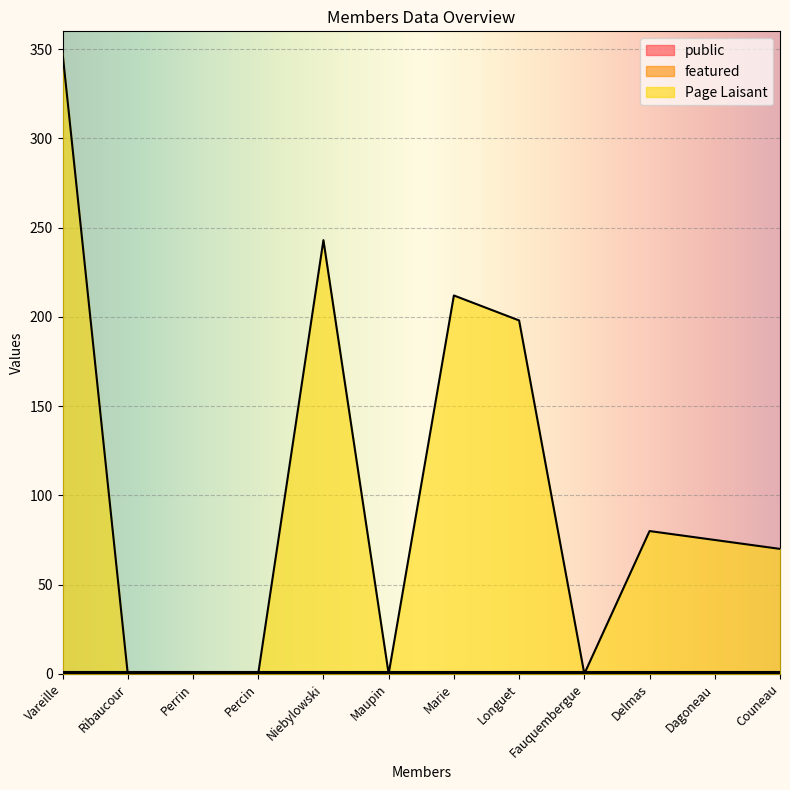

True or false: public and featured cross at least once.

False